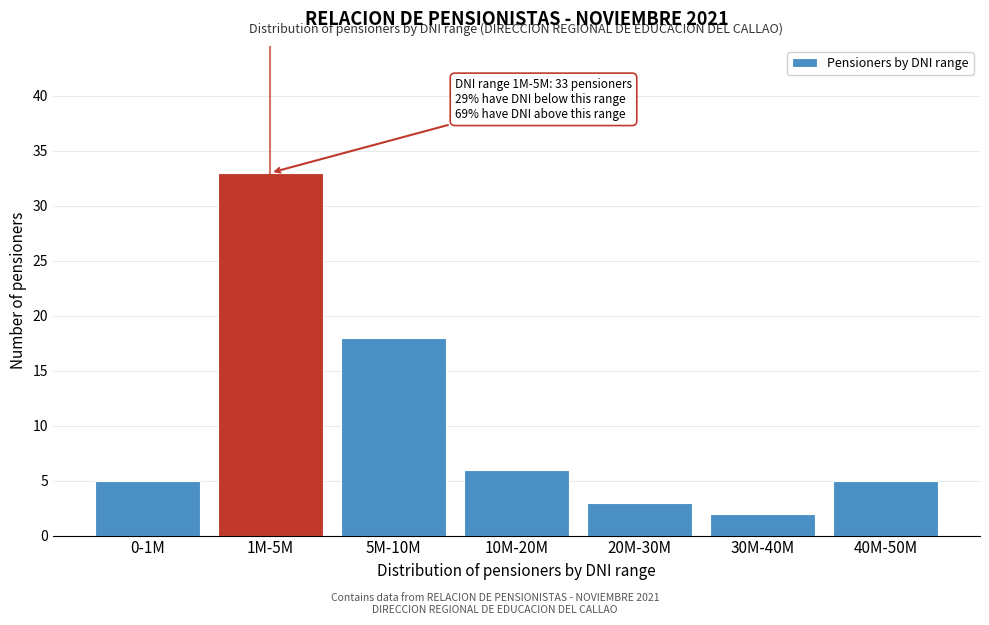

Reading right to left, list all the values displayed in this chart.

5	2	3	6	18	33	5